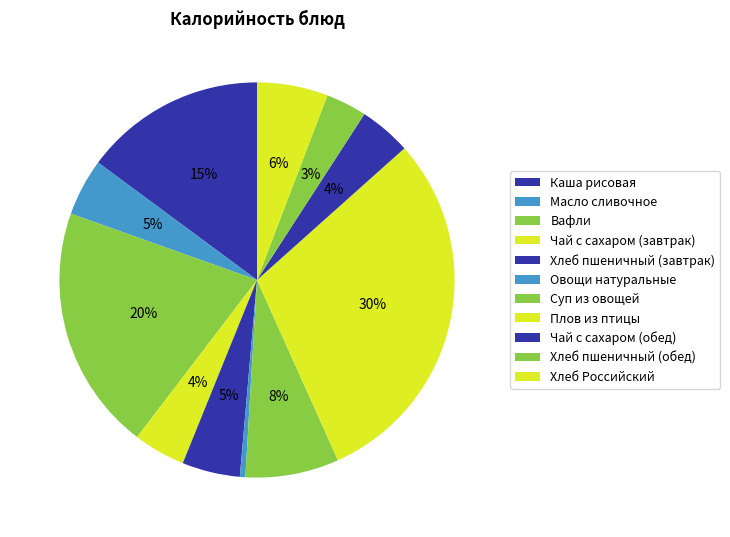

Which category has the smallest portion of the pie?

Овощи натуральные